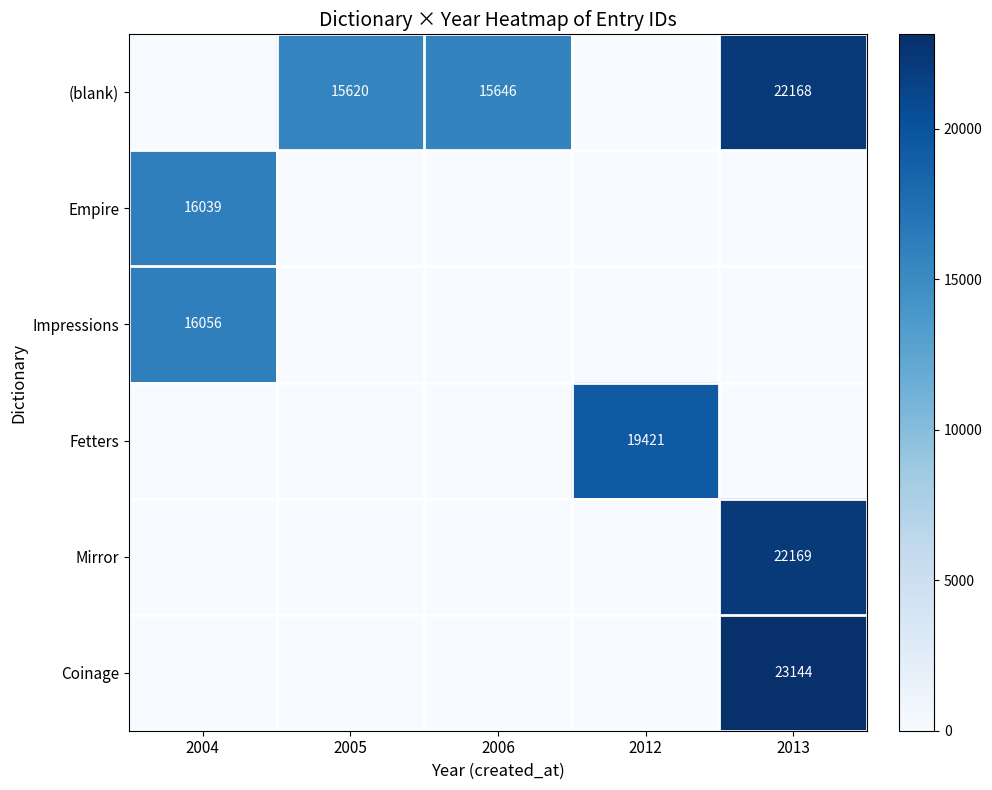

True or false: Empire has a value of 16039 at 2004.

True